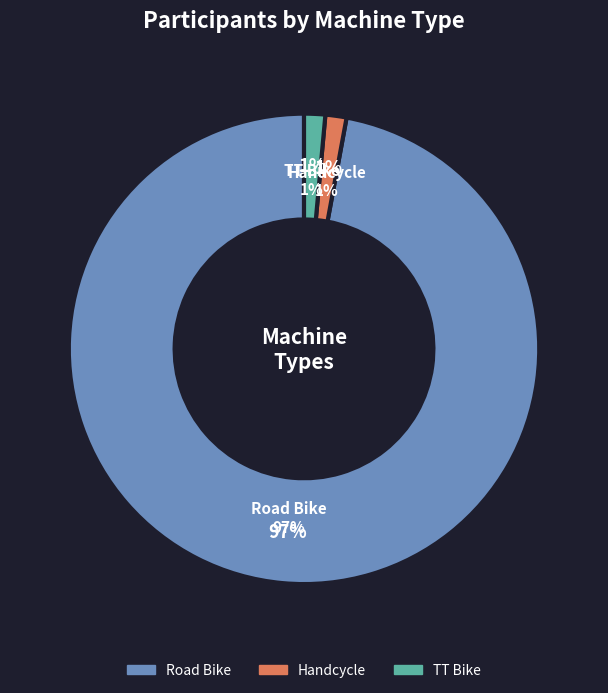

Is Road Bike the majority of the pie?

Yes